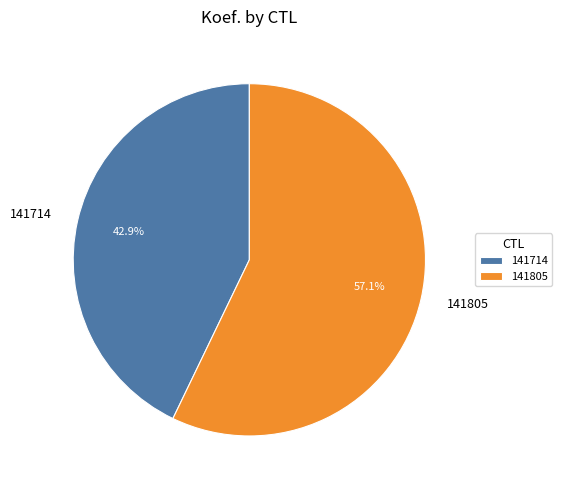

Approximately how many times larger is the value at 141805 compared to 141714?

1.3